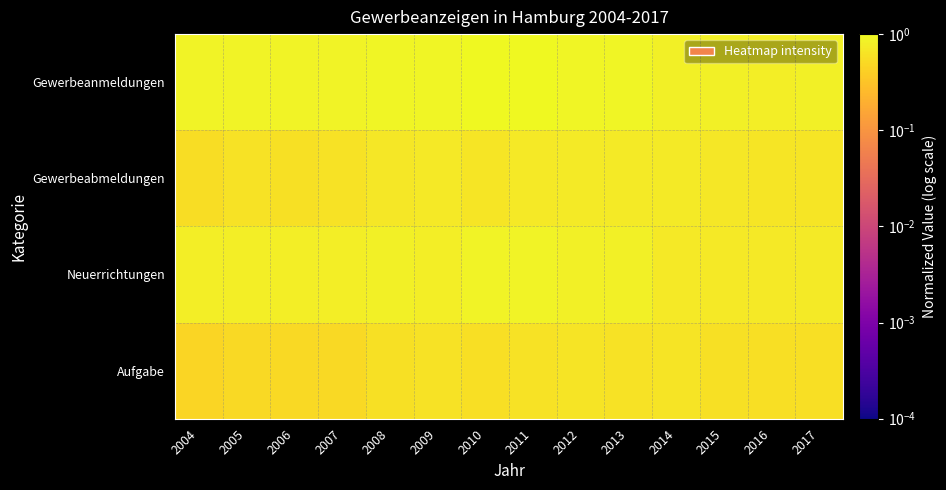

Reading left to right, what are all the values shown in this chart?

Gewerbeanmeldungen: 2004=0.9	2005=0.9	2006=0.9	2007=0.9	2008=0.9	2009=0.9	2010=1.0	2011=1.0	2012=0.9	2013=0.9	2014=0.8	2015=0.8	2016=0.8	2017=0.8
Gewerbeabmeldungen: 2004=0.5	2005=0.6	2006=0.6	2007=0.6	2008=0.7	2009=0.7	2010=0.7	2011=0.7	2012=0.7	2013=0.7	2014=0.7	2015=0.7	2016=0.7	2017=0.7
Neuerrichtungen: 2004=0.8	2005=0.8	2006=0.8	2007=0.8	2008=0.8	2009=0.8	2010=0.9	2011=0.9	2012=0.8	2013=0.8	2014=0.7	2015=0.7	2016=0.7	2017=0.7
Aufgabe: 2004=0.5	2005=0.5	2006=0.5	2007=0.5	2008=0.6	2009=0.6	2010=0.6	2011=0.6	2012=0.6	2013=0.6	2014=0.6	2015=0.6	2016=0.6	2017=0.6